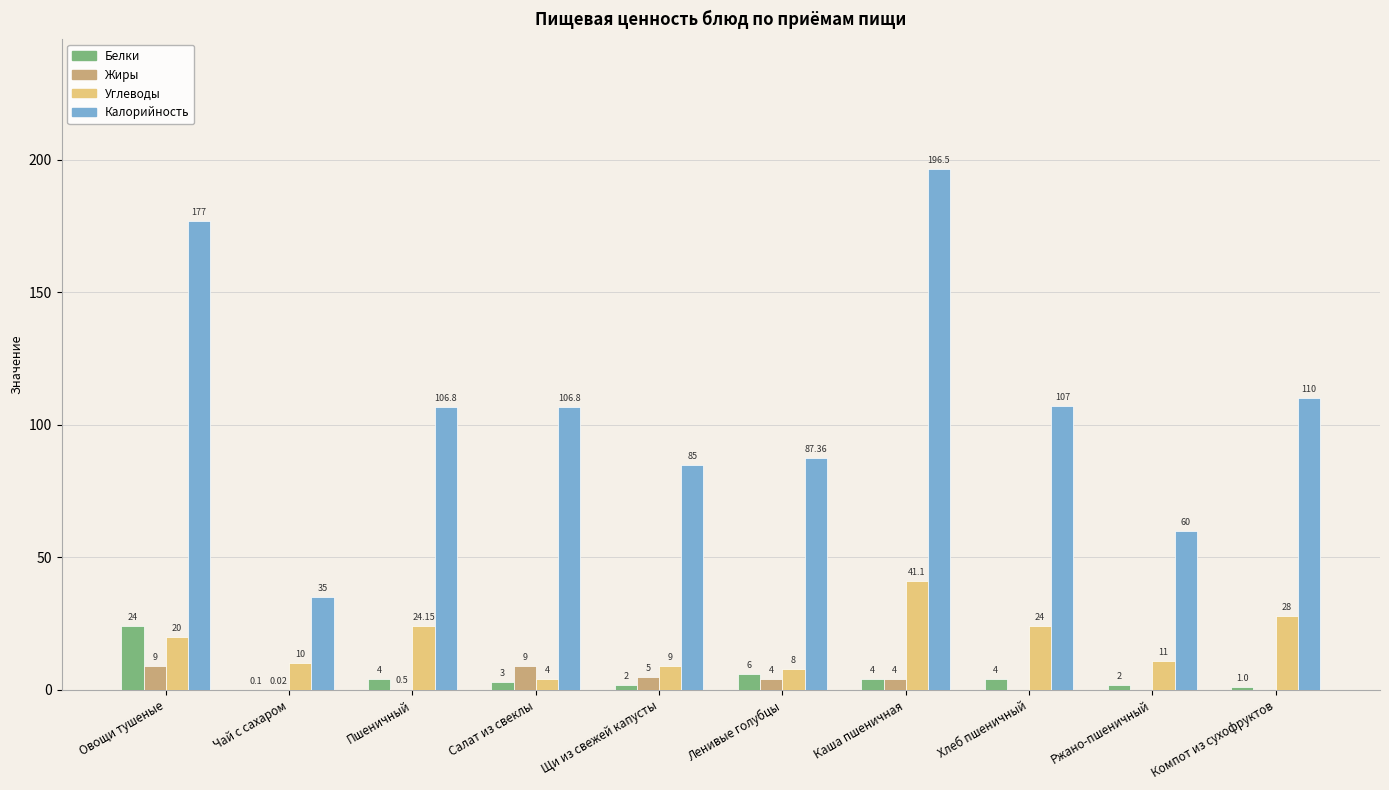

Count the number of data series in this chart.

4